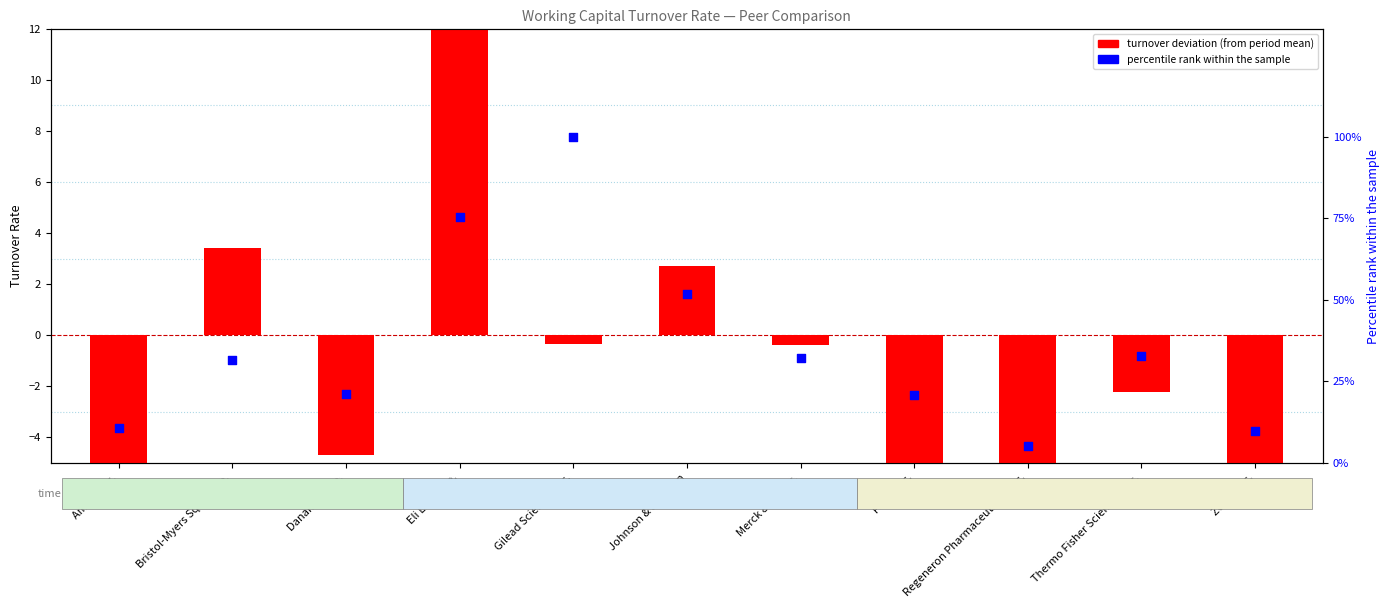

What is the total value across all series at Regeneron Pharmaceuticals Inc.?

-1.0